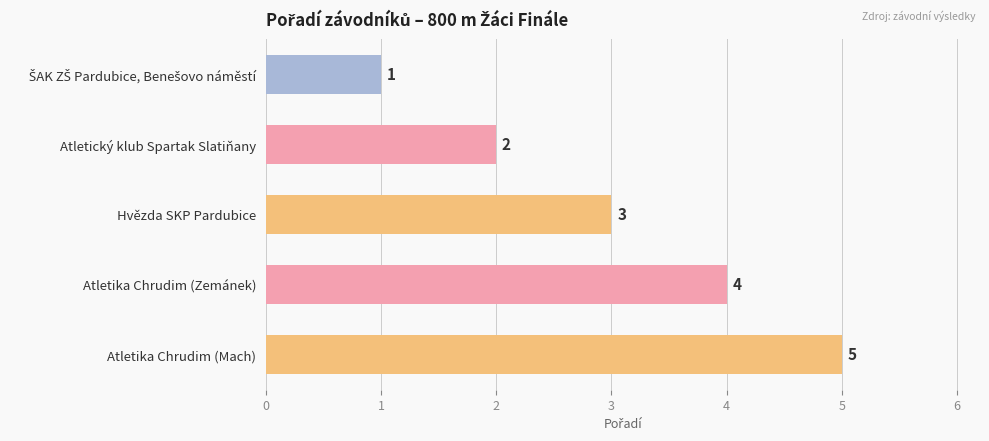

Which category has the highest value across all series?

Atletika Chrudim (Mach)